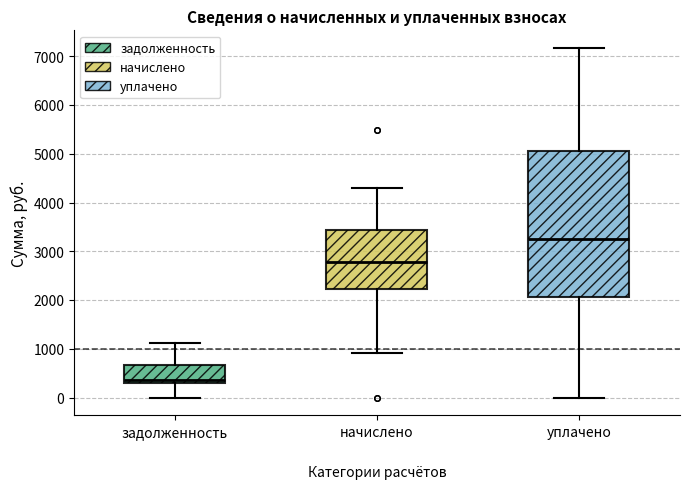

Reading left to right, transcribe this box plot: for each box, give where its median line is, the range the box spans, and where its two whiskers end, as read against the y-axis. The values are not printed on the chart, so give them approximately, as read against the axis.

задолженность: median 400, box 300 to 700, whiskers 0 to 1100
начислено: median 2800, box 2200 to 3400, whiskers 900 to 4300
уплачено: median 3300, box 2100 to 5100, whiskers 0 to 7200